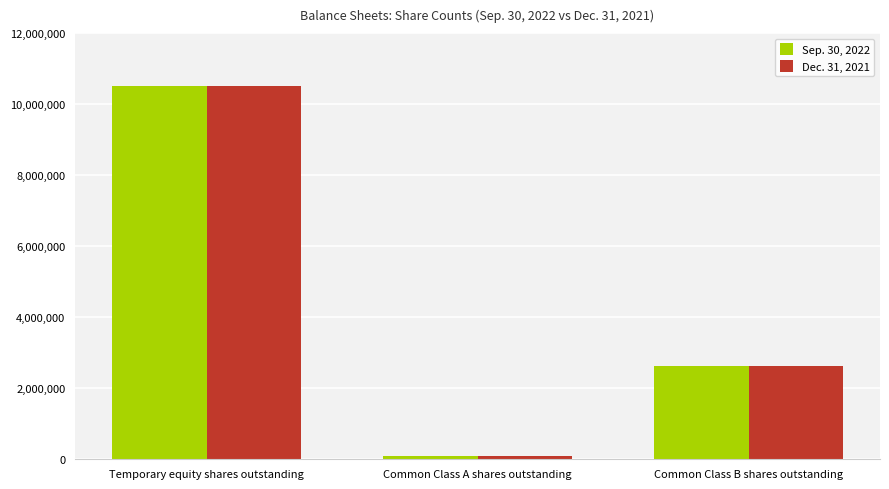

At which category is the sum across all series the highest?

Temporary equity shares outstanding